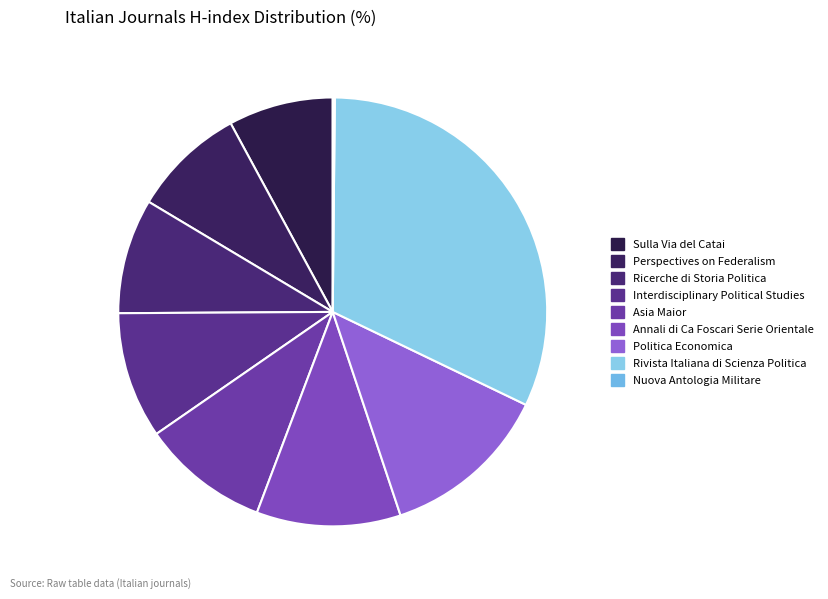

Combined, do Interdisciplinary Political Studies and Politica Economica account for over 50%?

No